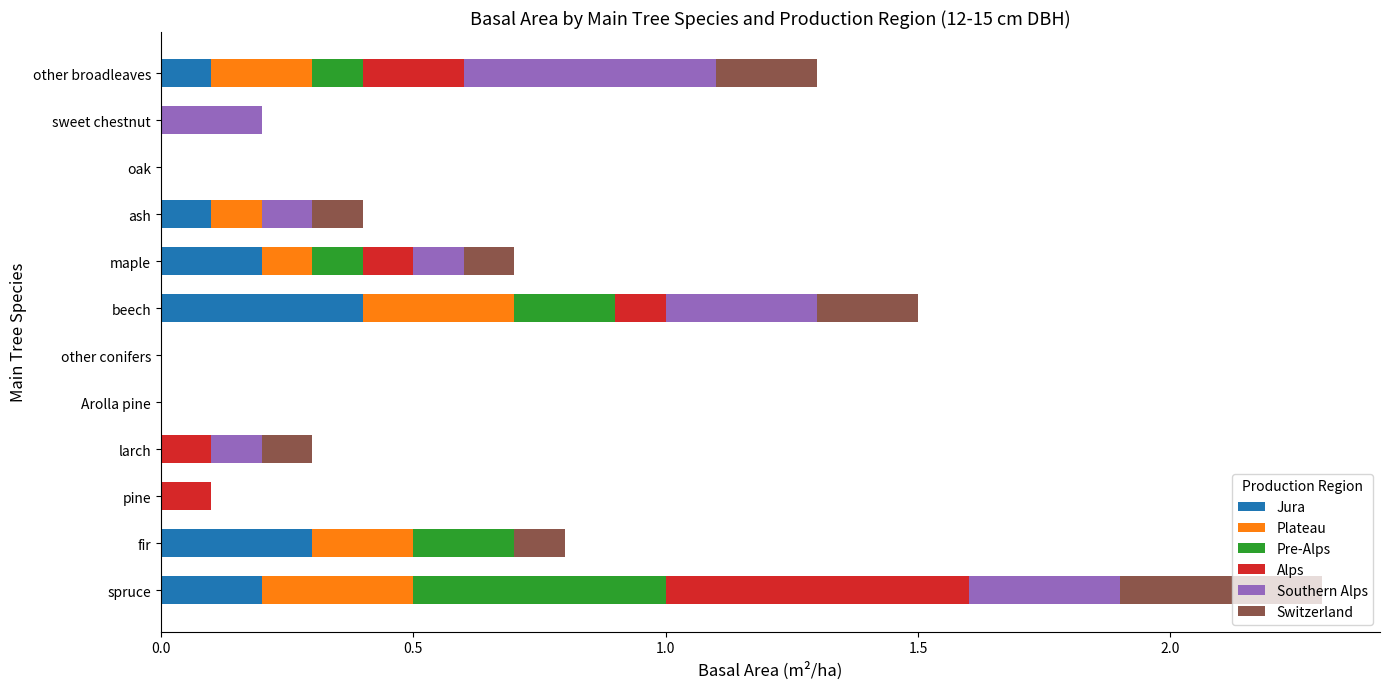

At which label does Jura reach its peak?

beech